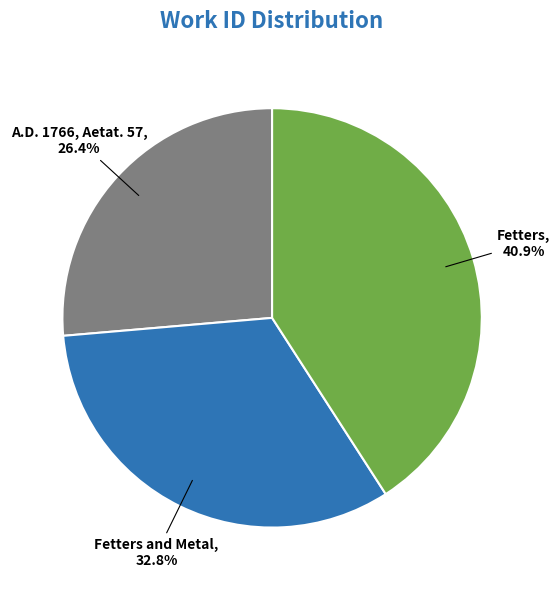

How many segments does this pie chart have?

3